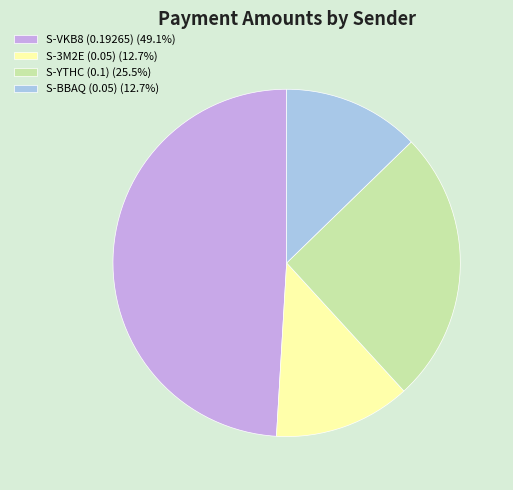

Count the number of slices in the pie.

4